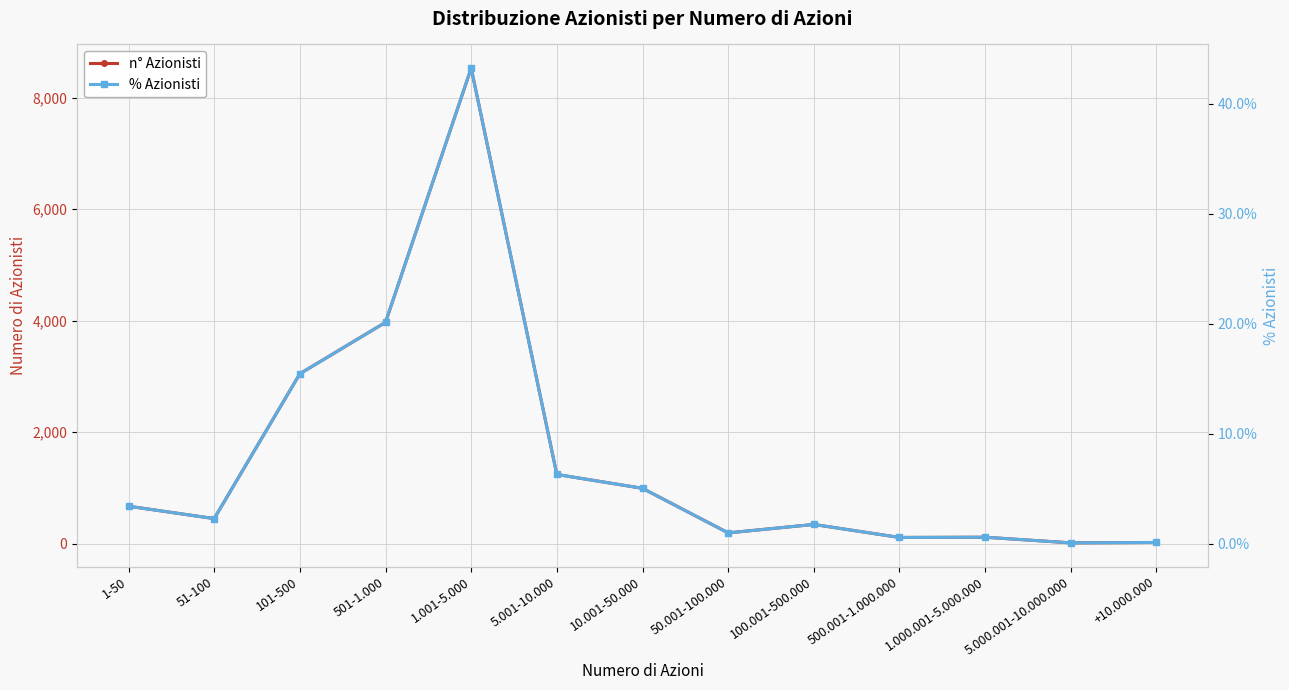

True or false: n° Azionisti and % Azionisti cross at least once.

False